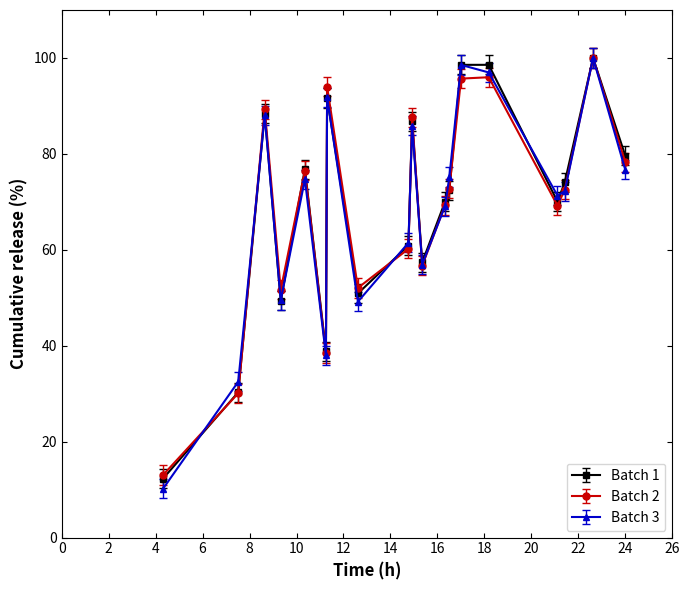

What is the value of the Batch 3 point at the 15th from the left?

97.0